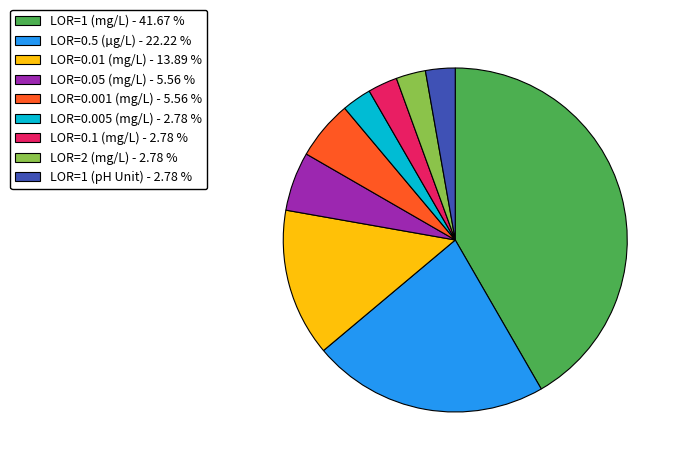

Does any single category account for the majority?

No